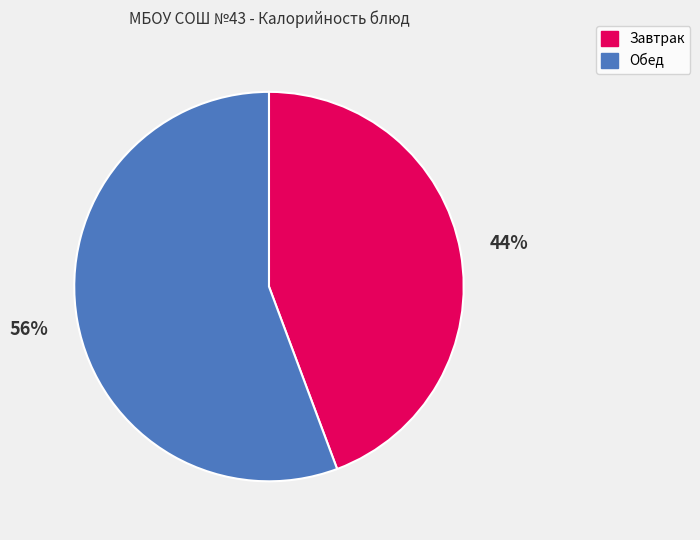

Is the sum of Завтрак and Обед greater than half?

Yes